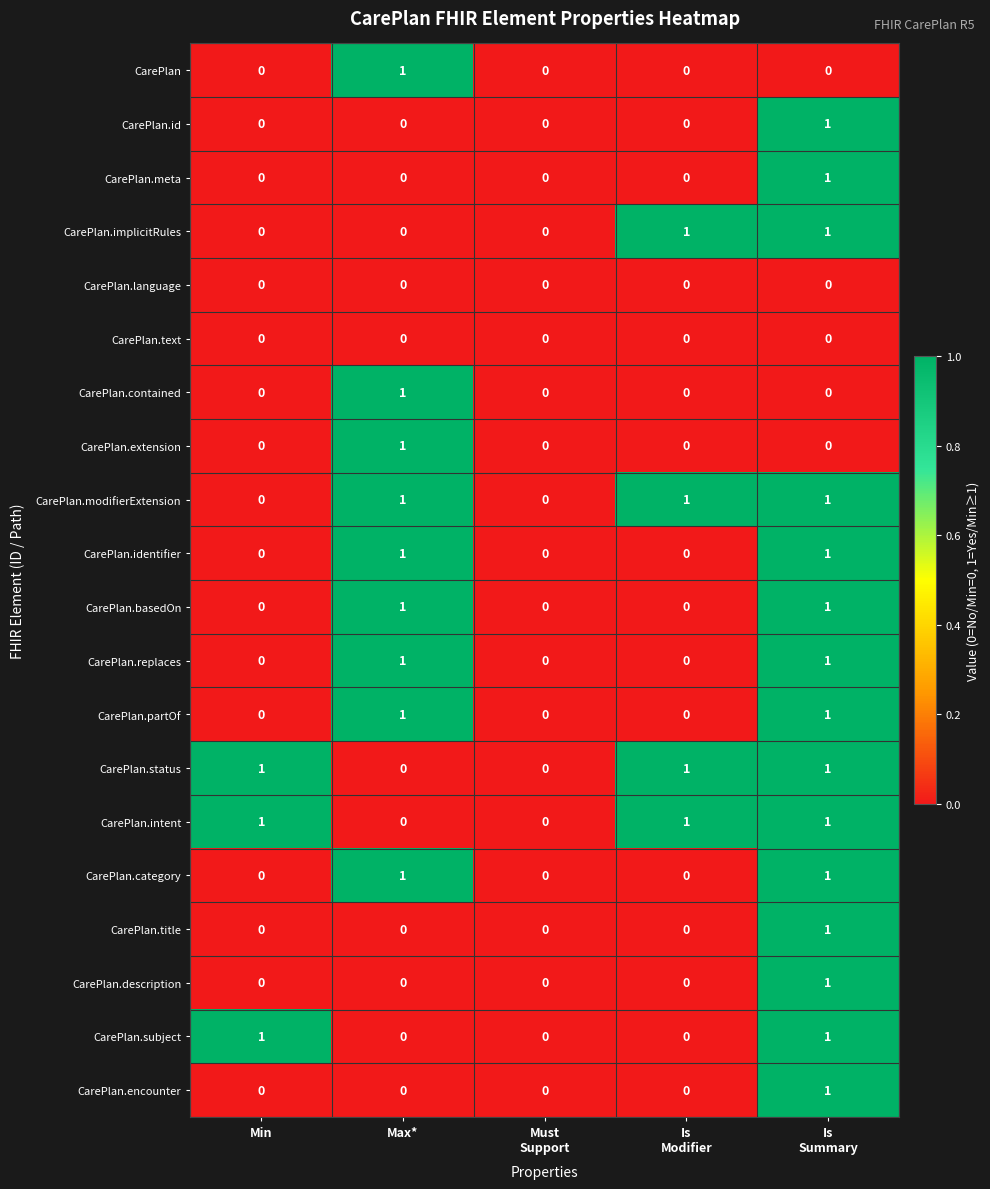

The value of CarePlan.replaces at Max* is 1. True or false?

True